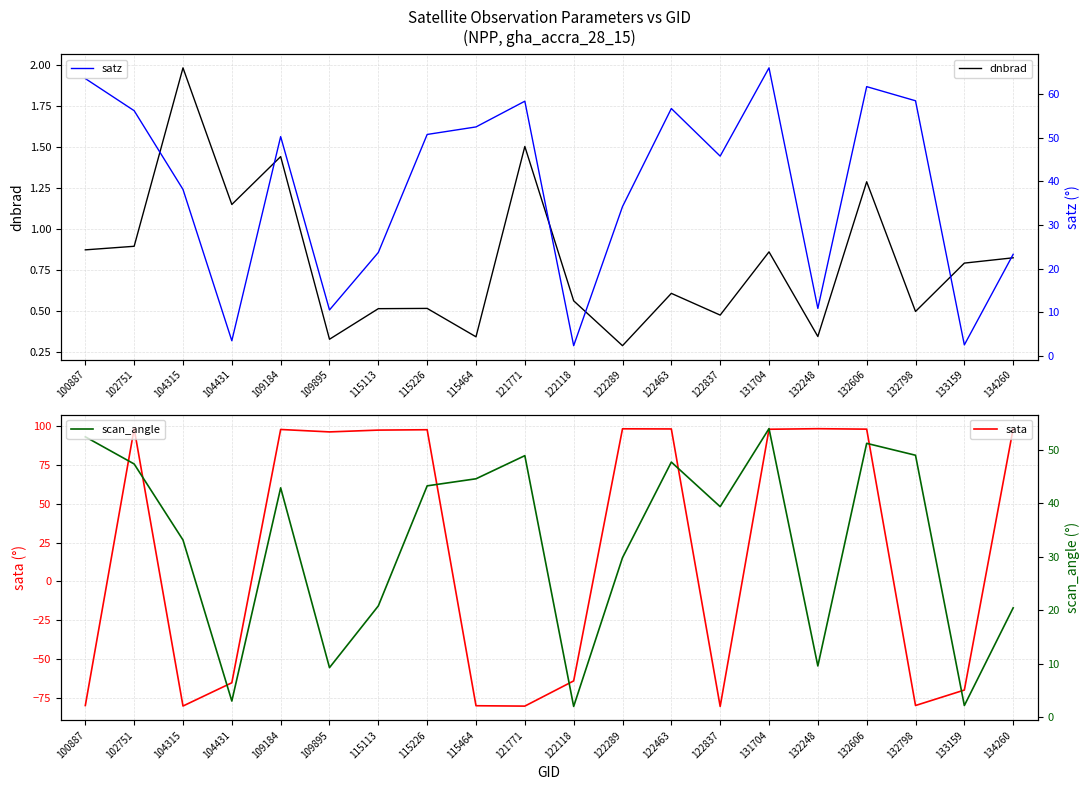

Which series has the largest total across all categories?

satz